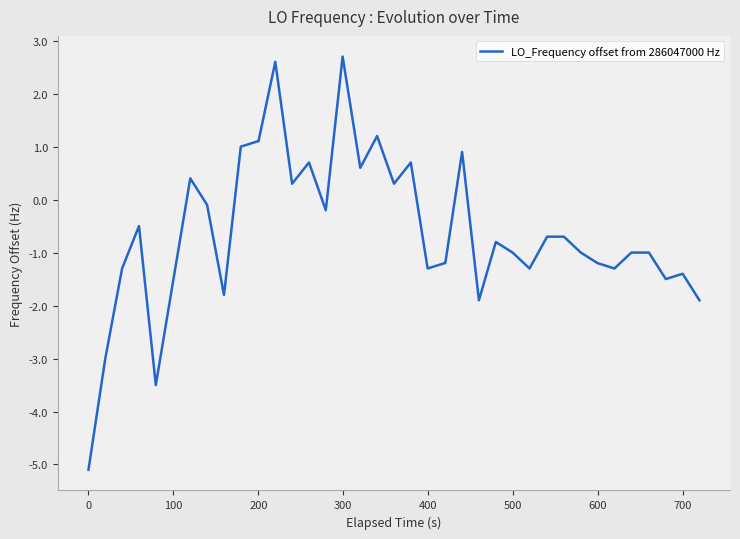

What is the maximum value shown in the chart?

2.7